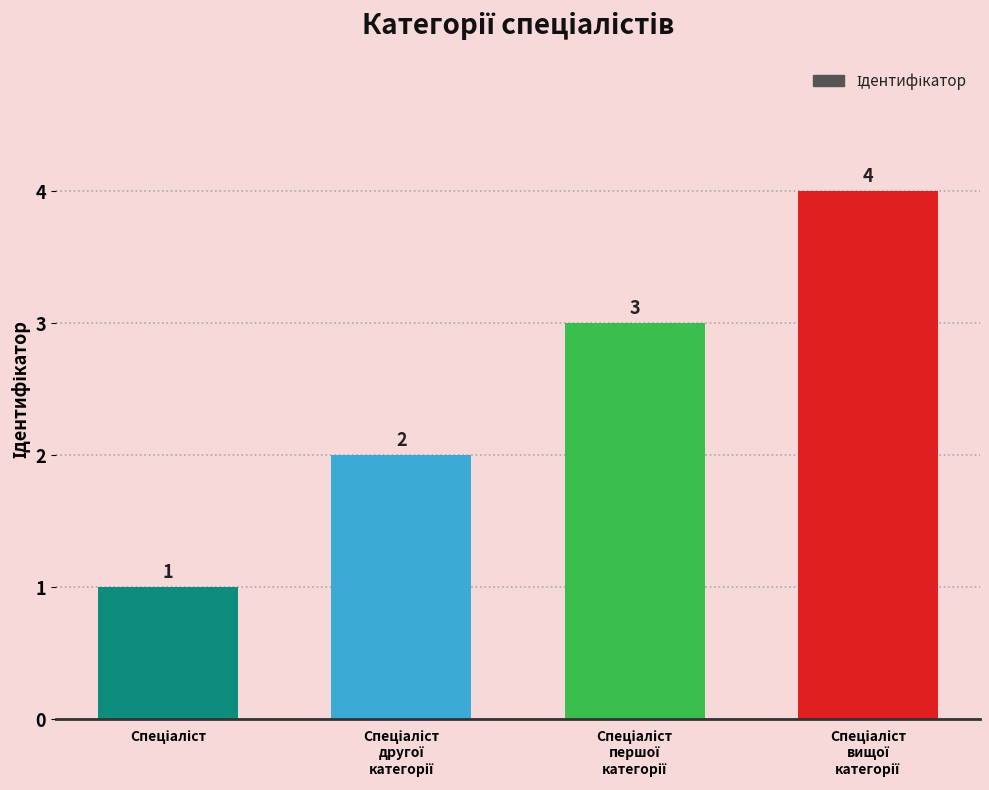

Are the bars horizontal?

No